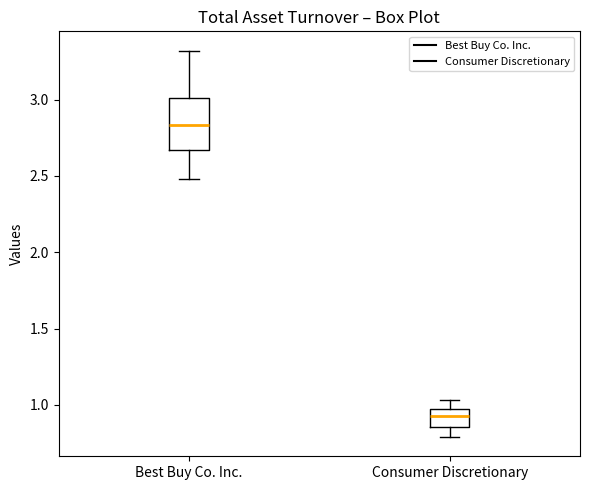

Reading left to right, read every box against the y-axis: the position of its median line, the range the box covers, and the ends of its whiskers. The values are not printed on the chart, so give them approximately, as read against the axis.

Best Buy Co. Inc.: median 2.85, box 2.65 to 3.00, whiskers 2.50 to 3.30
Consumer Discretionary: median 0.95 (inside the box), box 0.85 to 0.95, whiskers 0.80 to 1.05